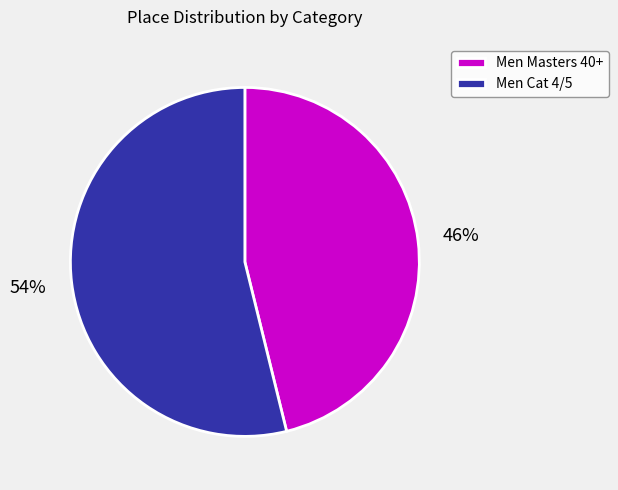

Rank the categories by value from lowest to highest.

Men Masters 40+, Men Cat 4/5